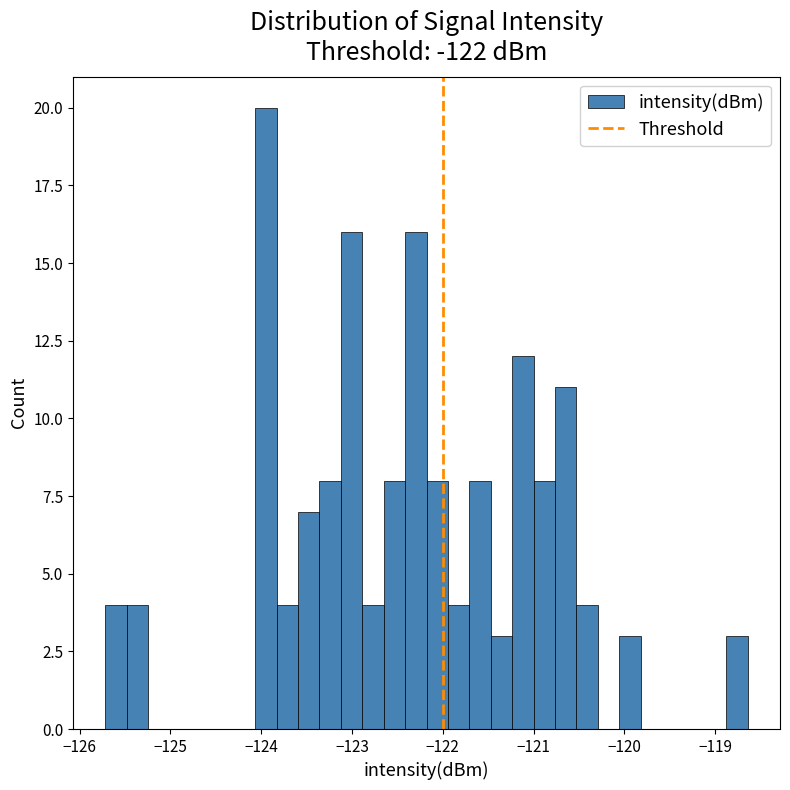

Read against the x-axis, roughly where is the centre of the tallest bar?

-123.9